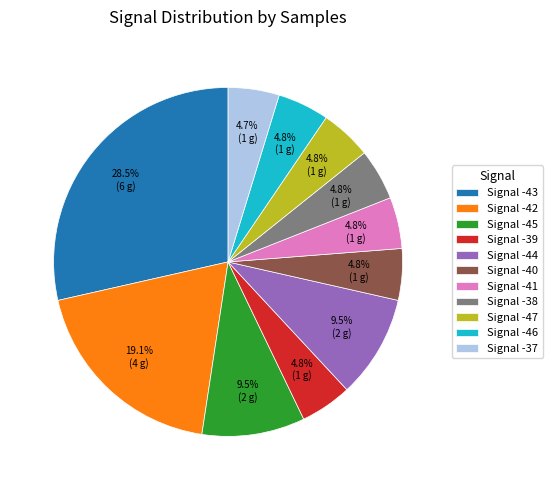

Does any single category account for the majority?

No